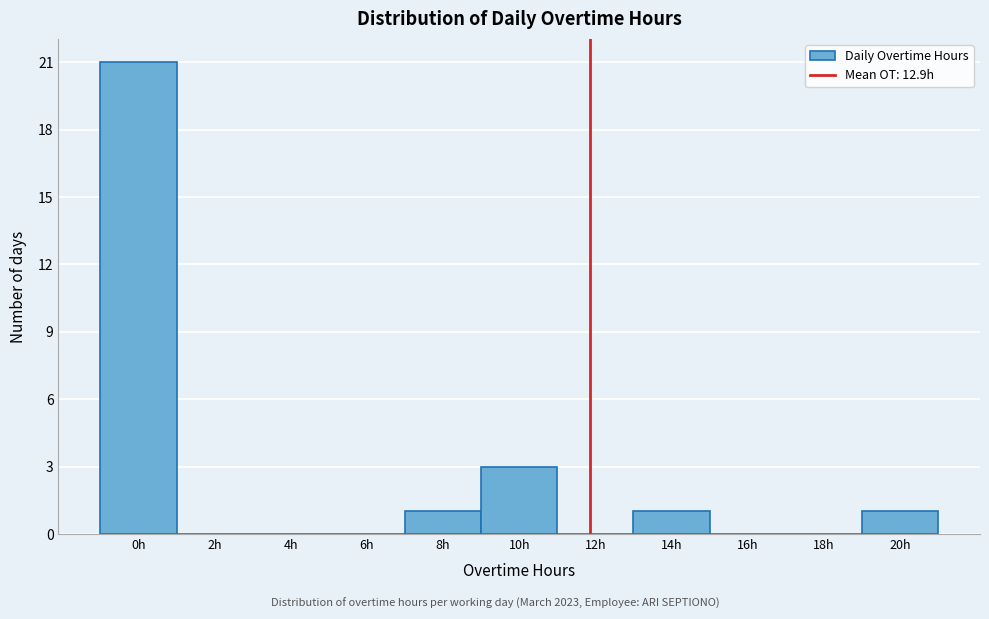

Reading left to right, what are all the values shown in this chart?

0h=21	2h=0	4h=0	6h=0	8h=1	10h=3	12h=0	14h=1	16h=0	18h=0	20h=1